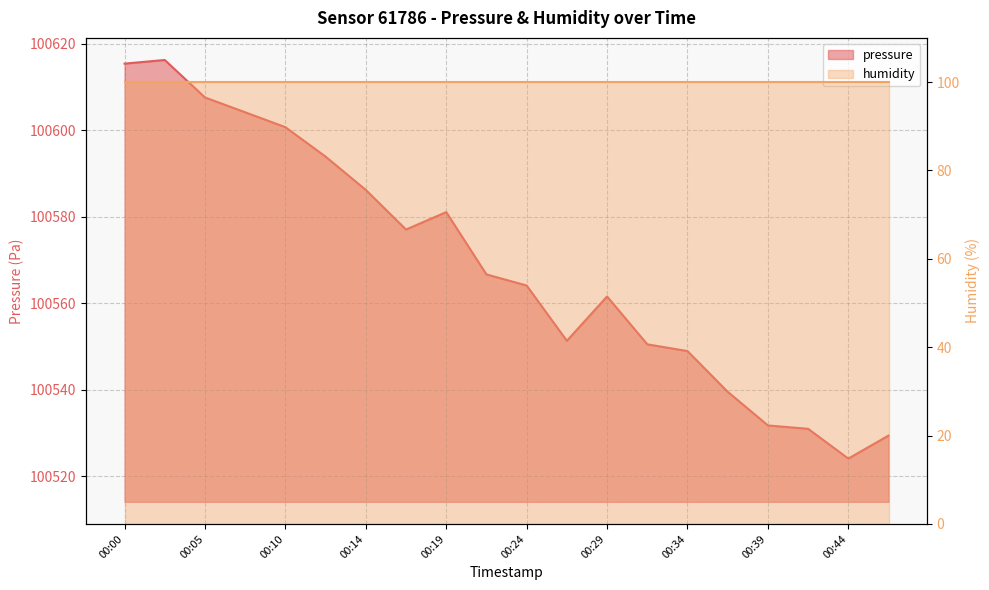

What is the approximate value at 00:24?

100564.1